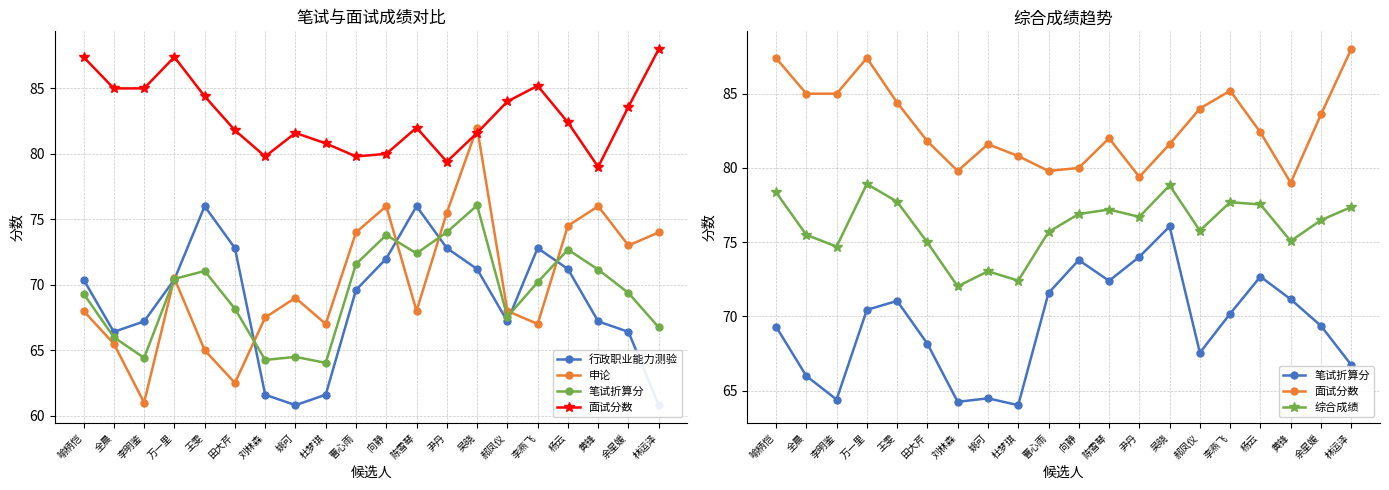

Read the 行政职业能力测验 value at 杨云.

71.2